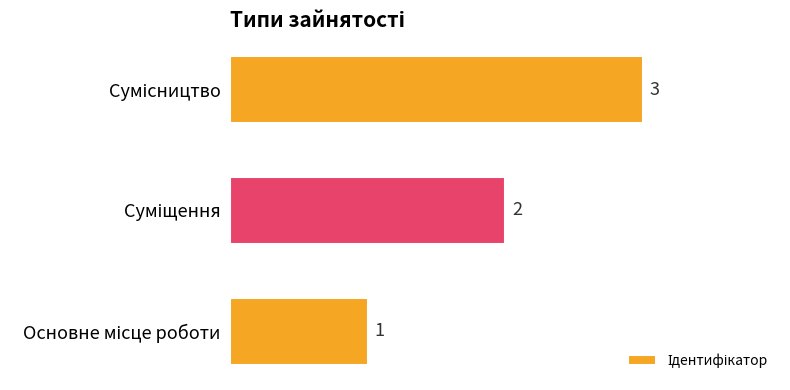

How many values are between 1 and 3?

3